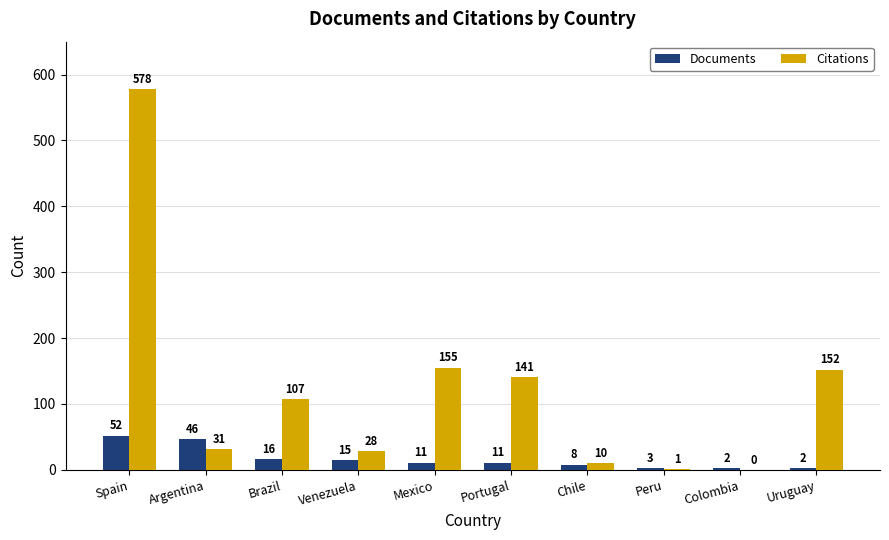

What is the sum of all Documents values?

166